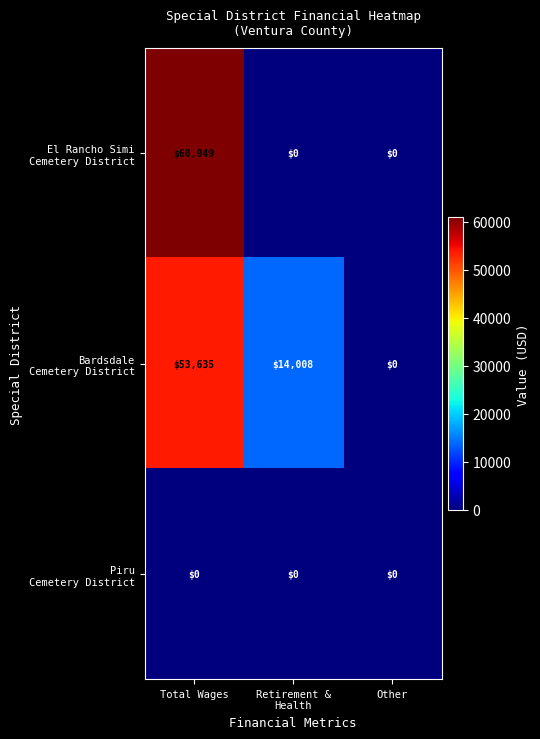

What is the difference between the highest and lowest values at Total Wages?

60949